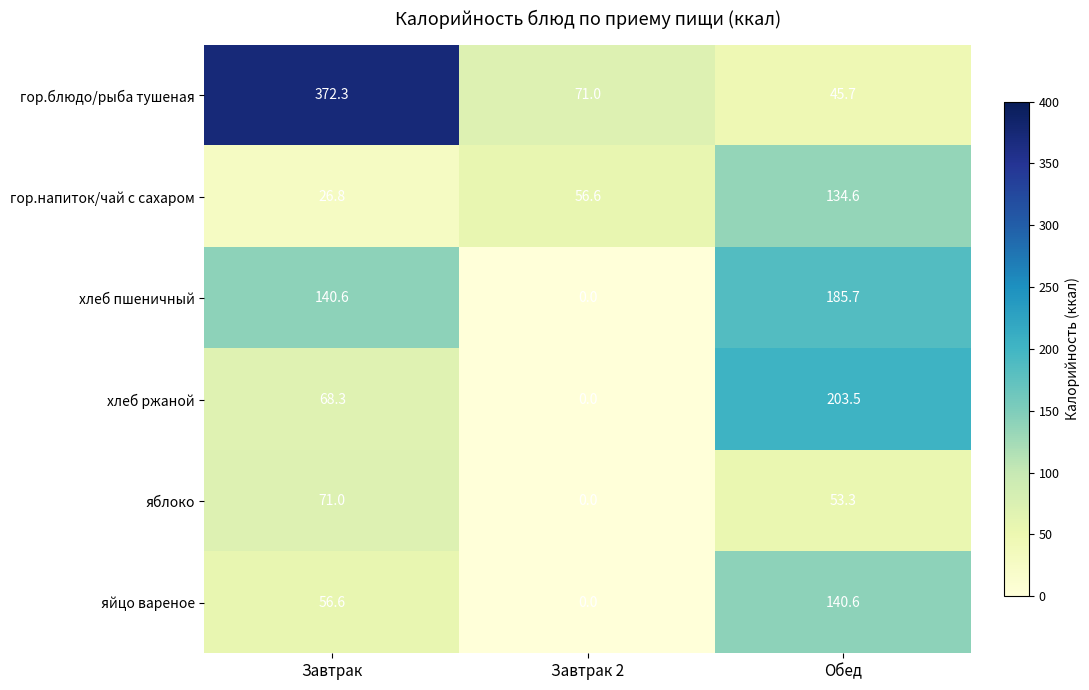

Reading left to right, extract all data points from this chart.

гор.блюдо/рыба тушеная: Завтрак=372.3	Завтрак 2=71.0	Обед=45.7
гор.напиток/чай с сахаром: Завтрак=26.8	Завтрак 2=56.6	Обед=134.6
хлеб пшеничный: Завтрак=140.6	Завтрак 2=0.0	Обед=185.7
хлеб ржаной: Завтрак=68.3	Завтрак 2=0.0	Обед=203.5
яблоко: Завтрак=71.0	Завтрак 2=0.0	Обед=53.3
яйцо вареное: Завтрак=56.6	Завтрак 2=0.0	Обед=140.6